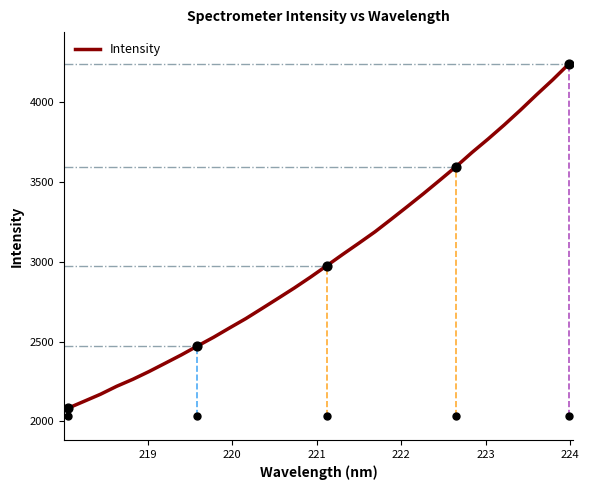

What is the maximum value shown in the chart?

4234.9